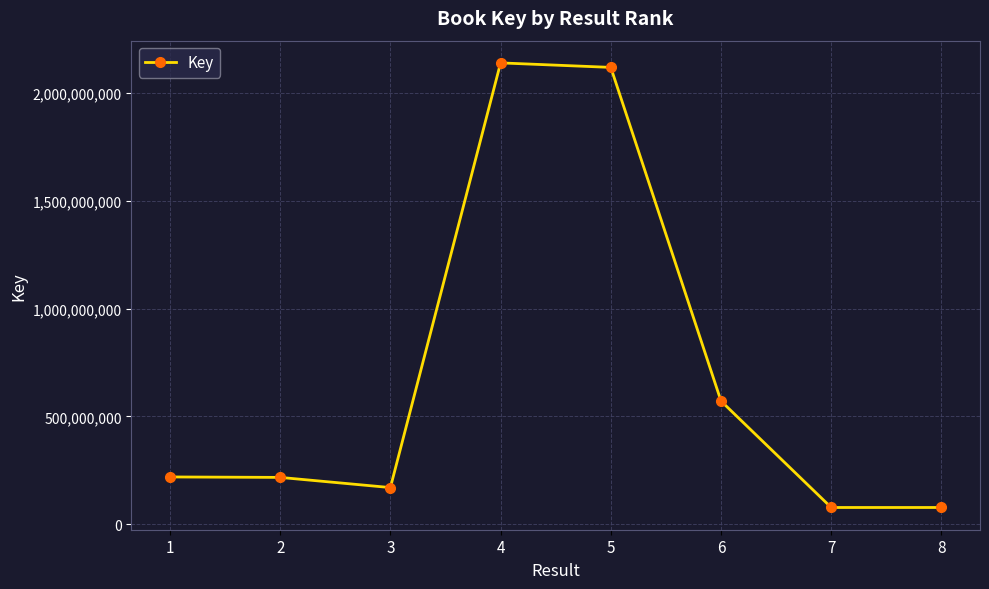

Which category has the highest value across all series?

4